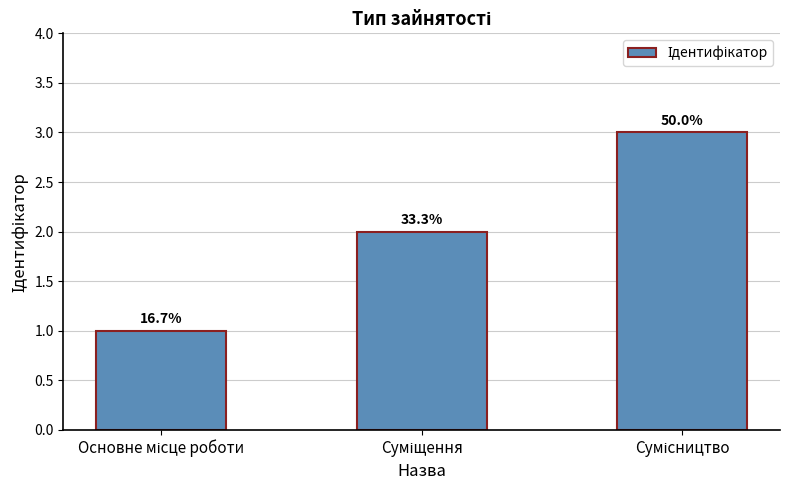

How many bars are there in total?

3